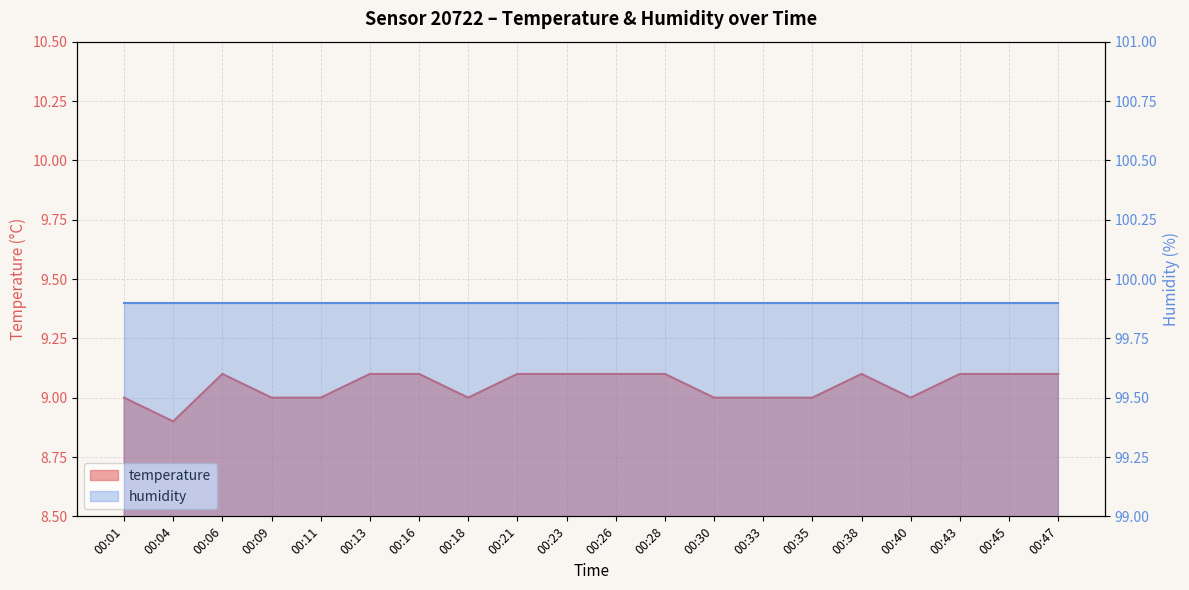

Reading left to right, extract all data points from this chart.

9.0	8.9	9.1	9.0	9.0	9.1	9.1	9.0	9.1	9.1	9.1	9.1	9.0	9.0	9.0	9.1	9.0	9.1	9.1	9.1